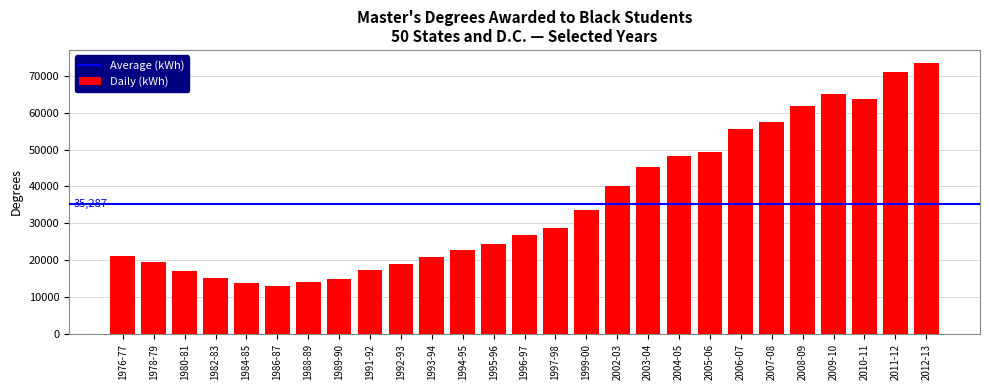

What is the label of the 7th bar from the right?

2006-07